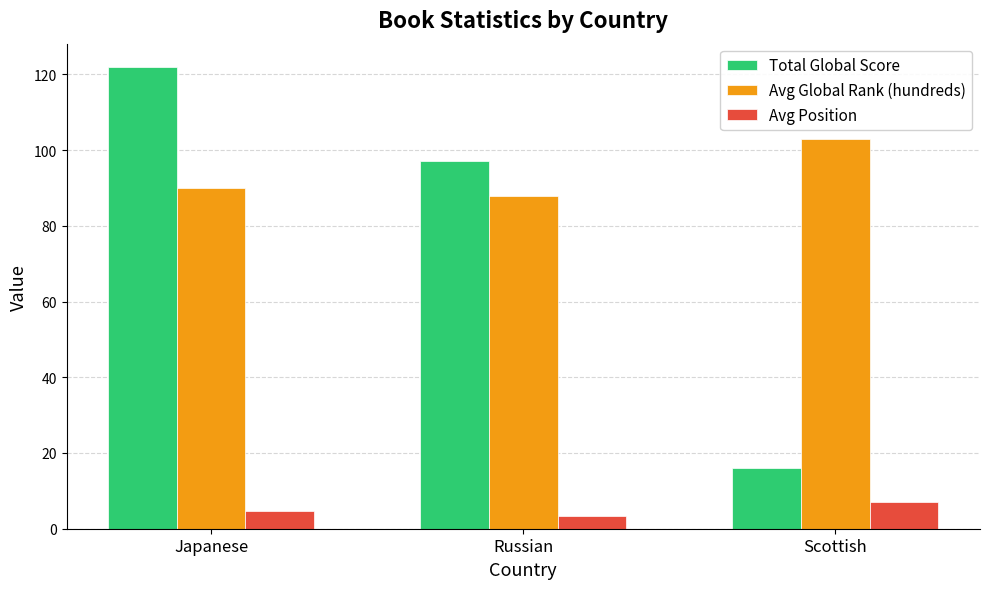

List the series in order of their overall mean, lowest first.

Avg Position, Total Global Score, Avg Global Rank (hundreds)